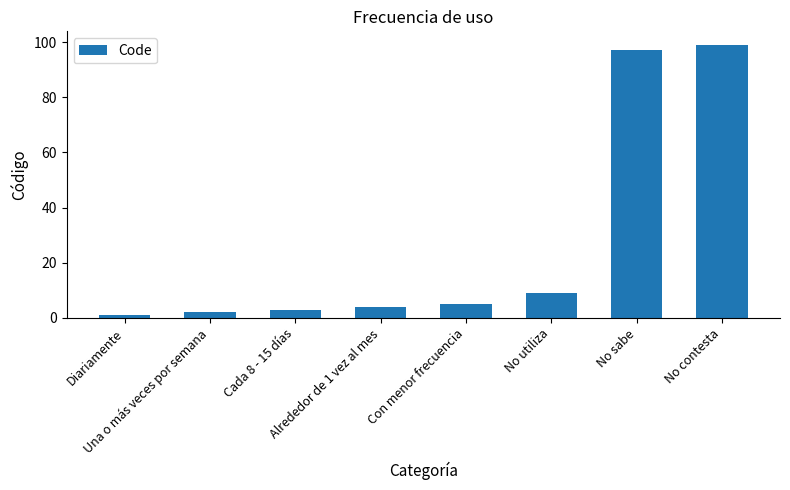

What is the difference between the second highest and second lowest values?

95